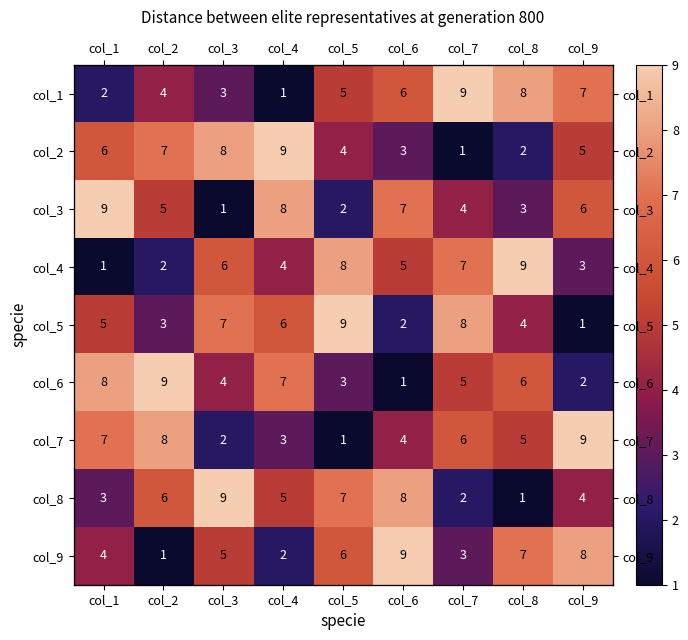

What is the difference between the maximum and minimum values in the col_6 series?

8